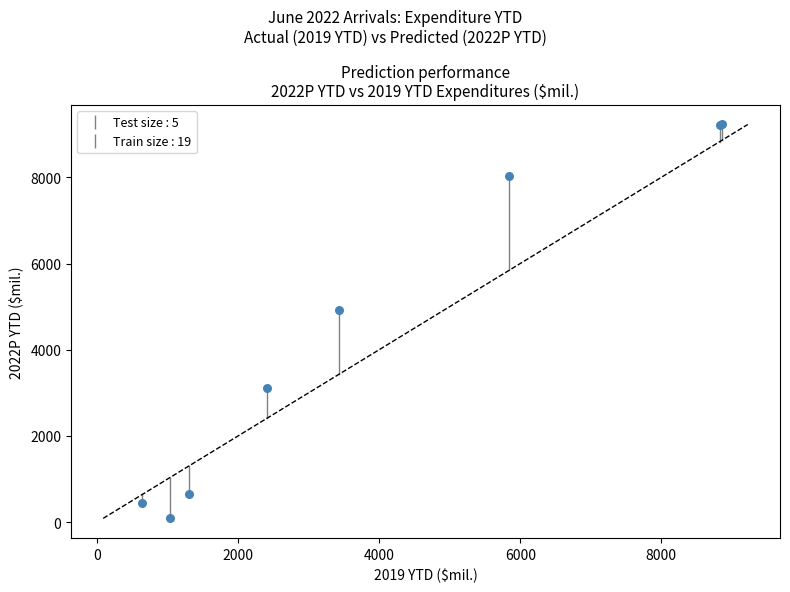

What Y value in the scatter plot is closest to 4656?

4926.1